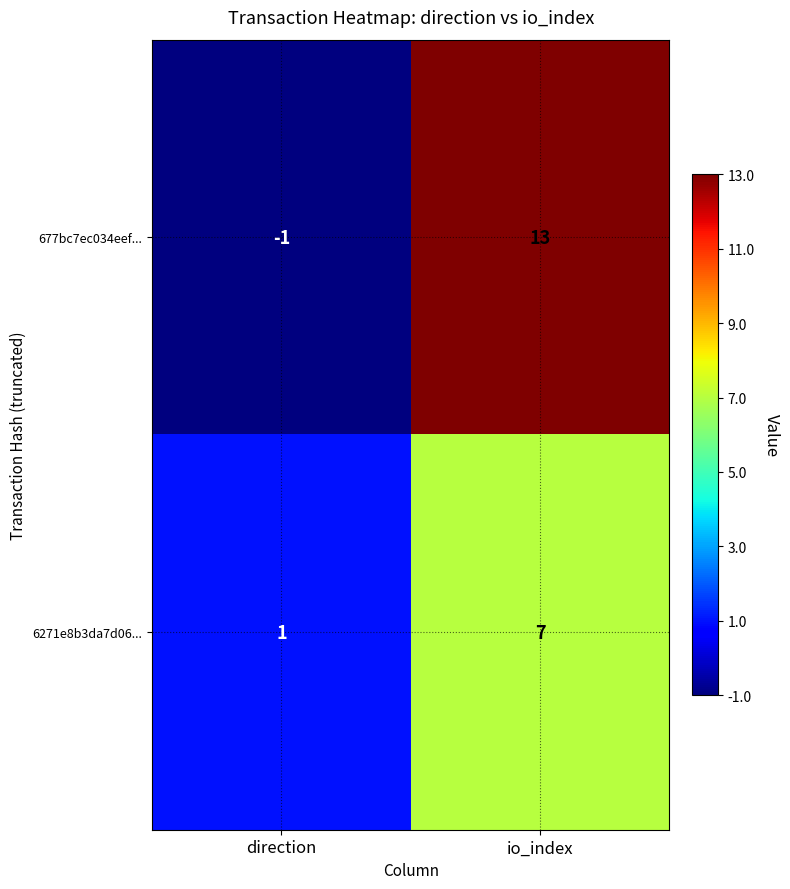

Is the value of 677bc7ec034eef... at direction greater than the value of 6271e8b3da7d06... at io_index?

No